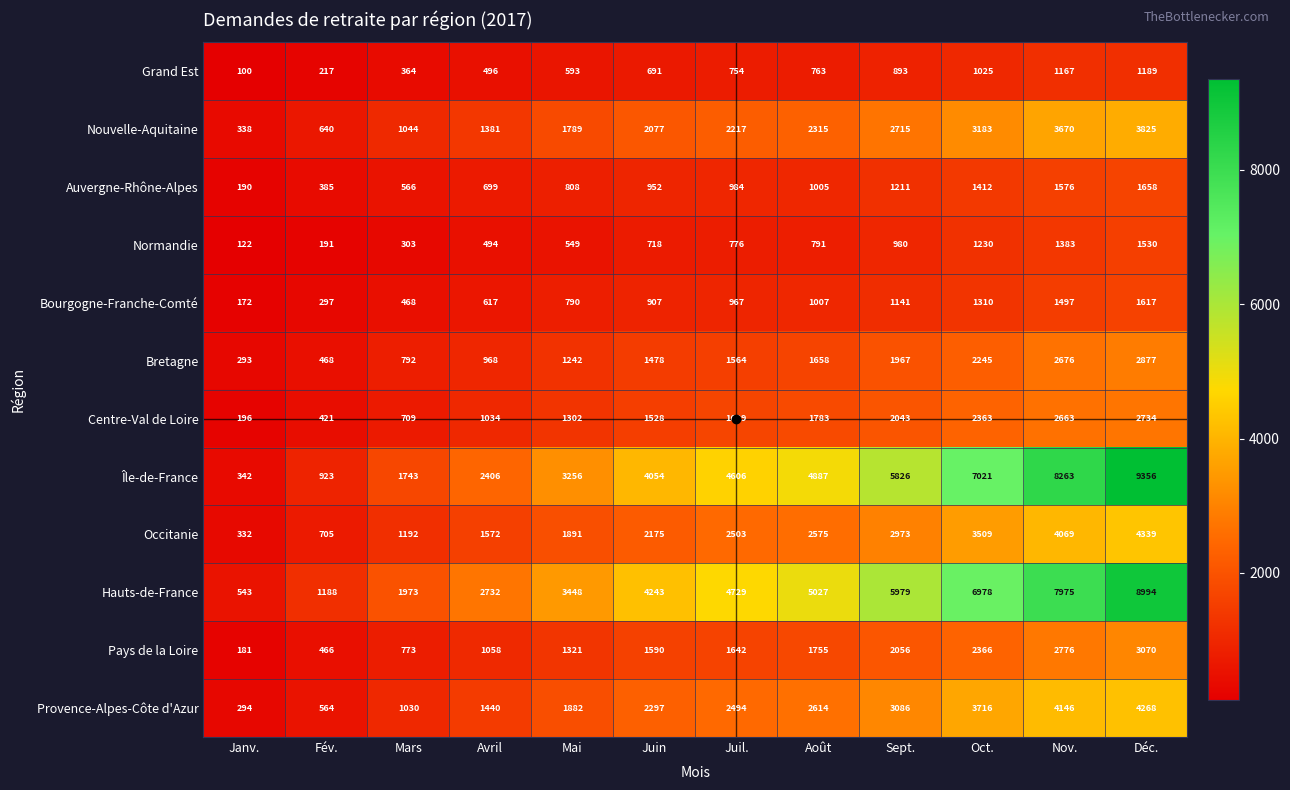

The value of Grand Est at Mai is 119. True or false?

False